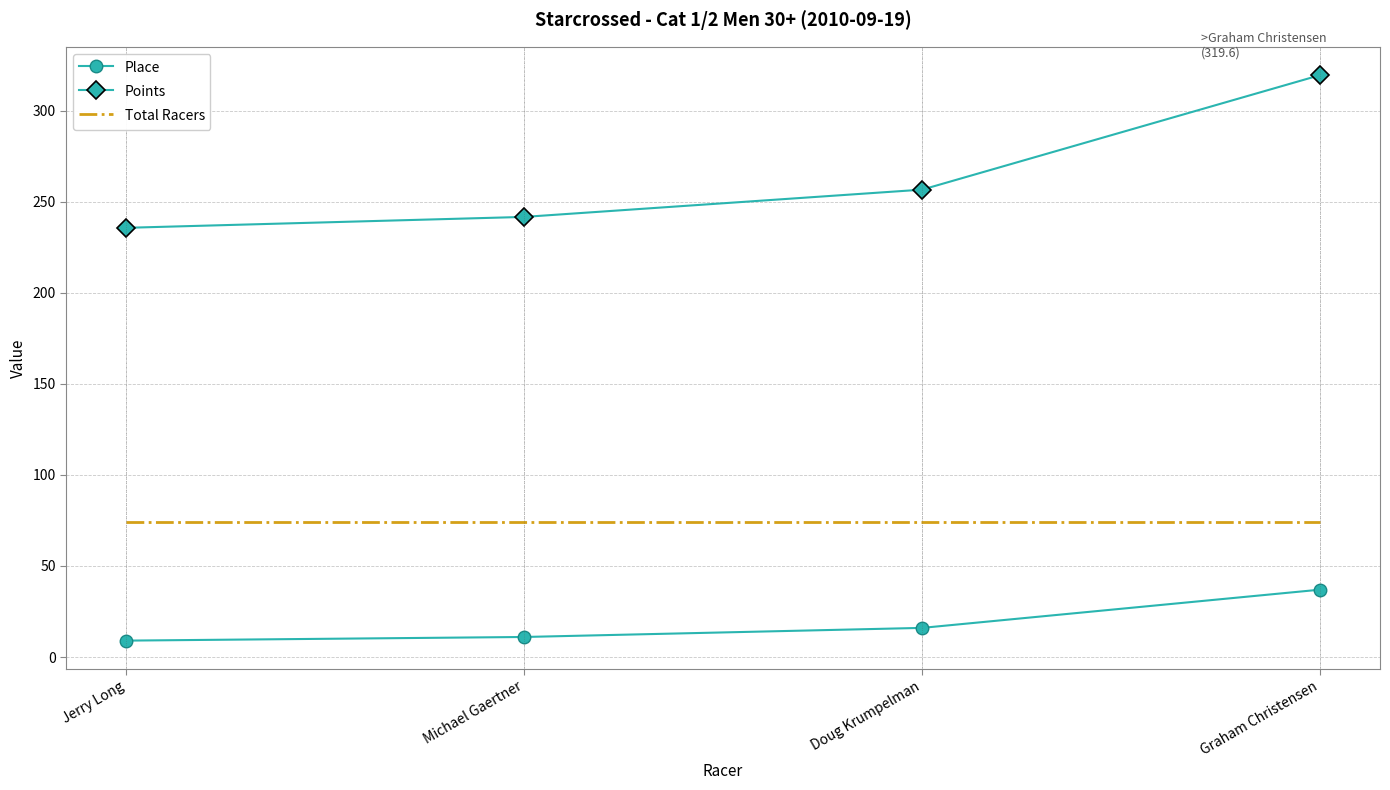

Which label corresponds to the largest value in the chart?

Graham Christensen